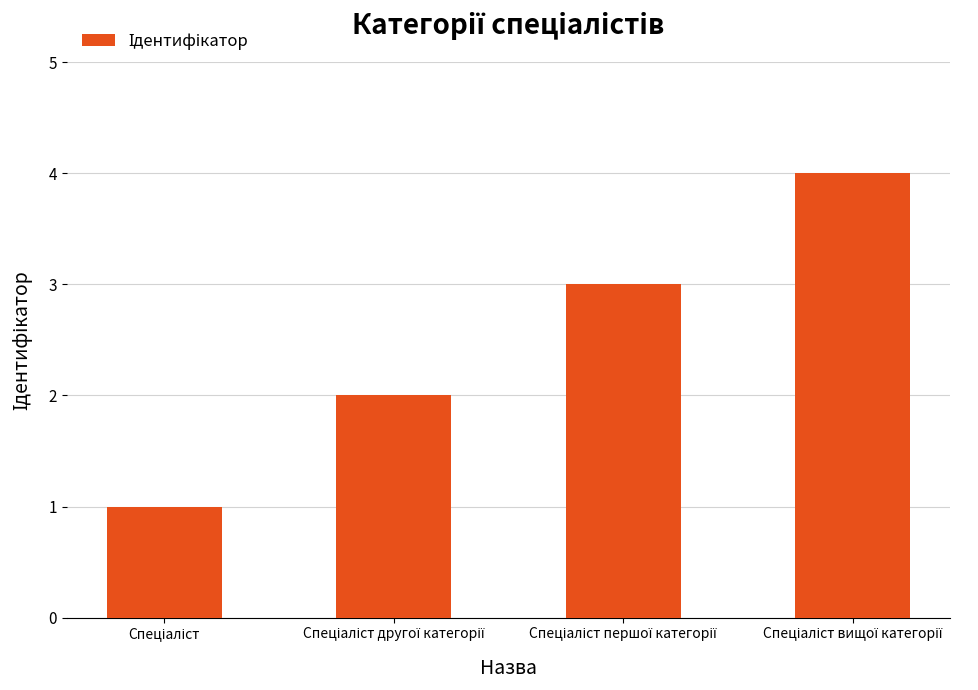

What is the greatest value displayed?

4